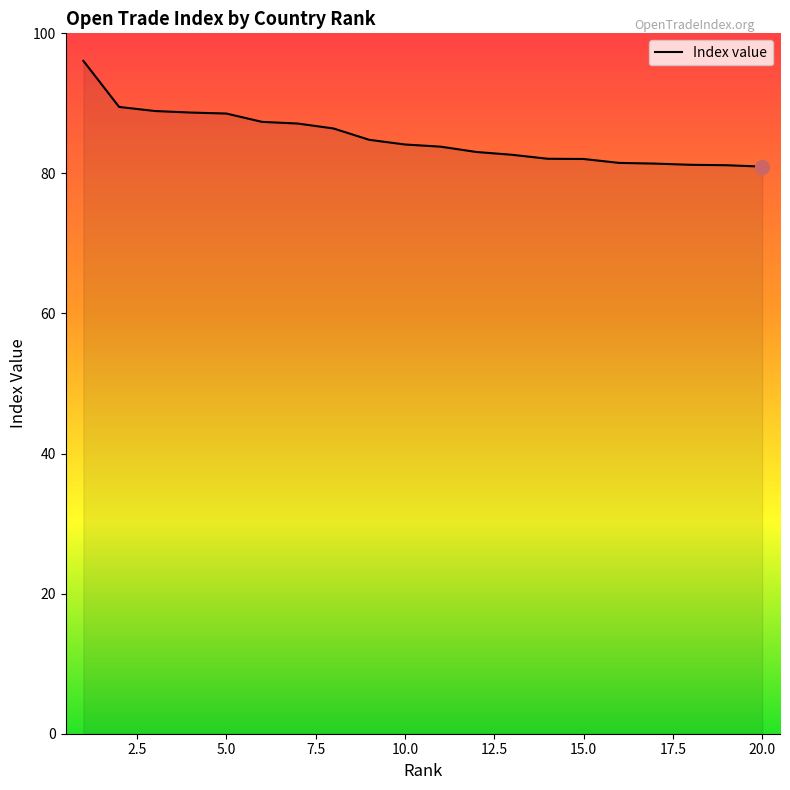

What is the difference between the maximum and minimum values?

15.1